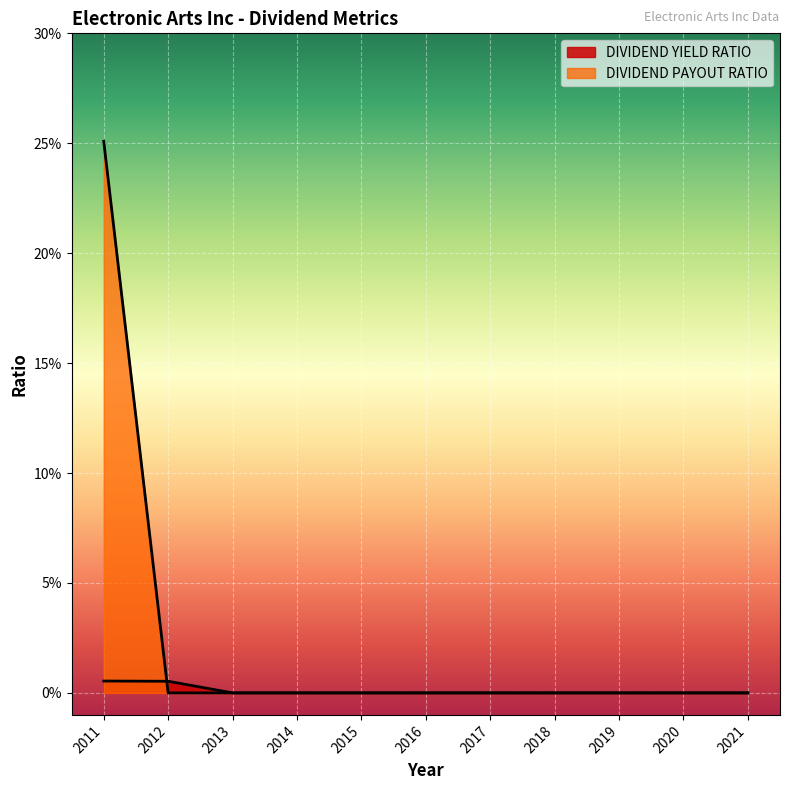

At which label is DIVIDEND PAYOUT RATIO closest to 0?

2012